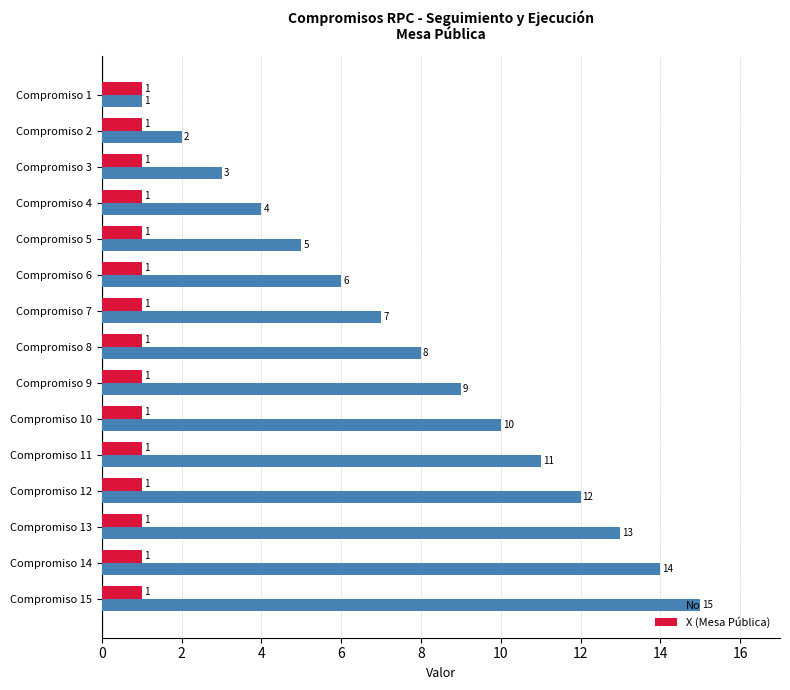

How many data points does each series have?

15